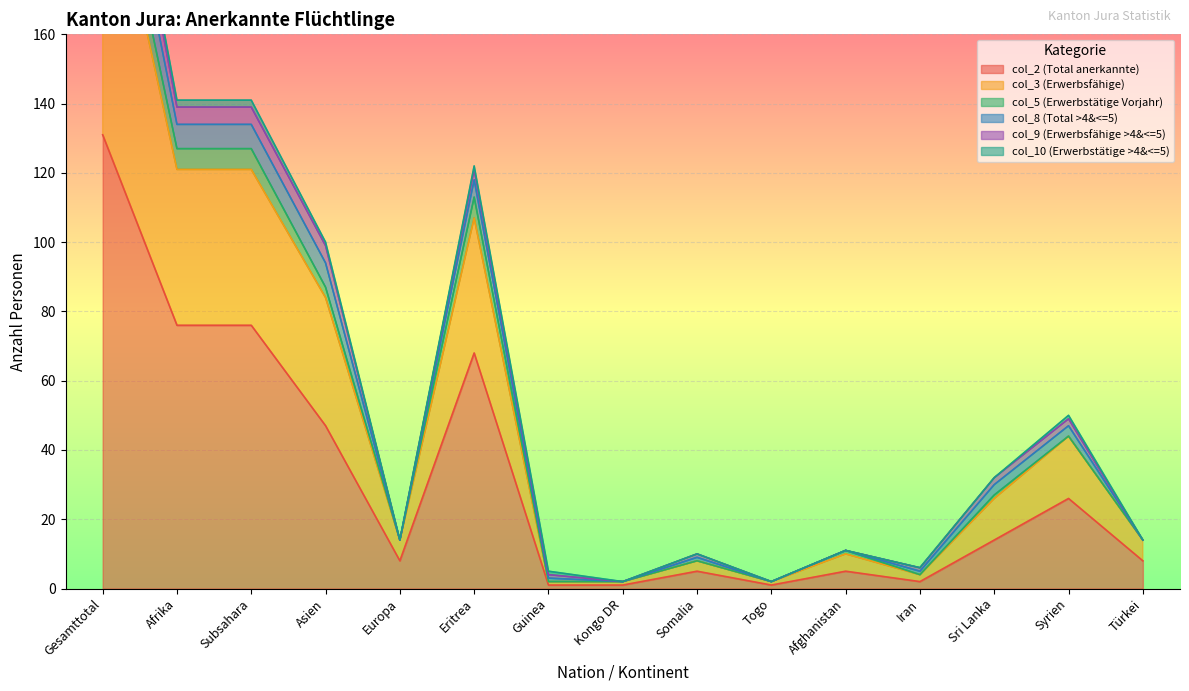

The col_10 (Erwerbstätige >4&<=5) series shows -2 at Afghanistan. True or false?

False